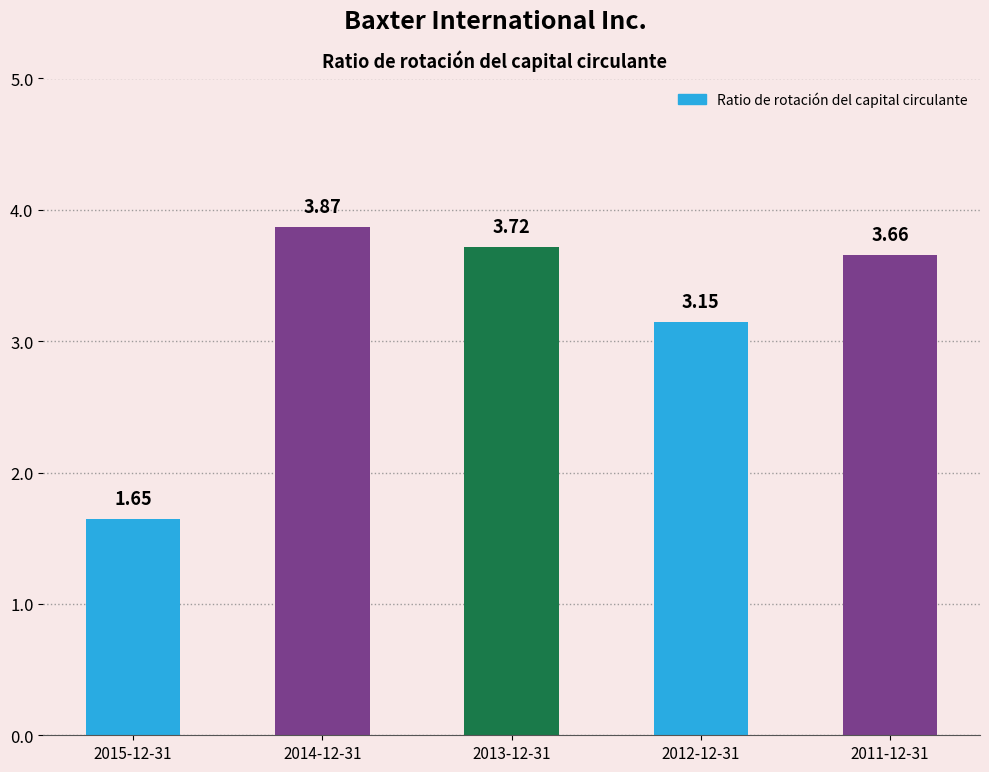

At which category does the chart reach its minimum across all series?

2015-12-31